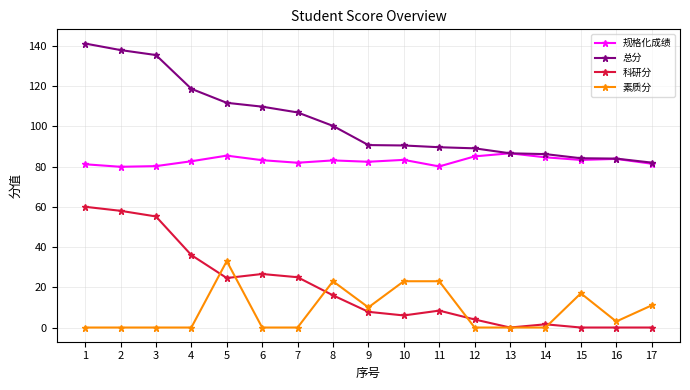

Which series ends up on top after the final intersection of 科研分 and 素质分?

素质分